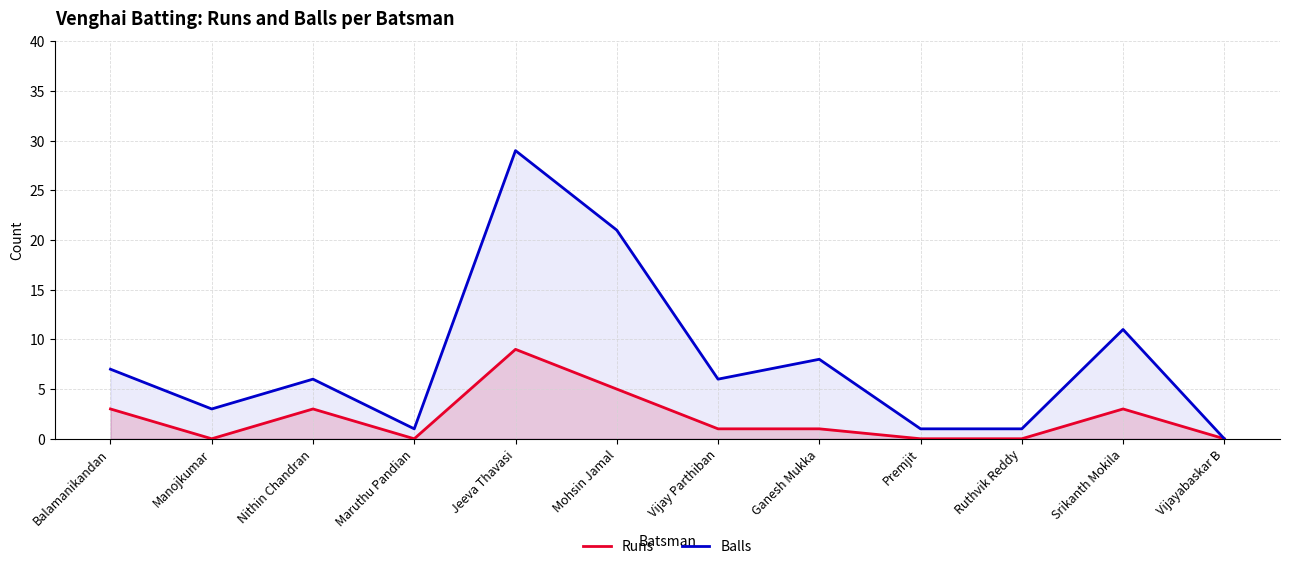

How many categories are shown in the chart?

12